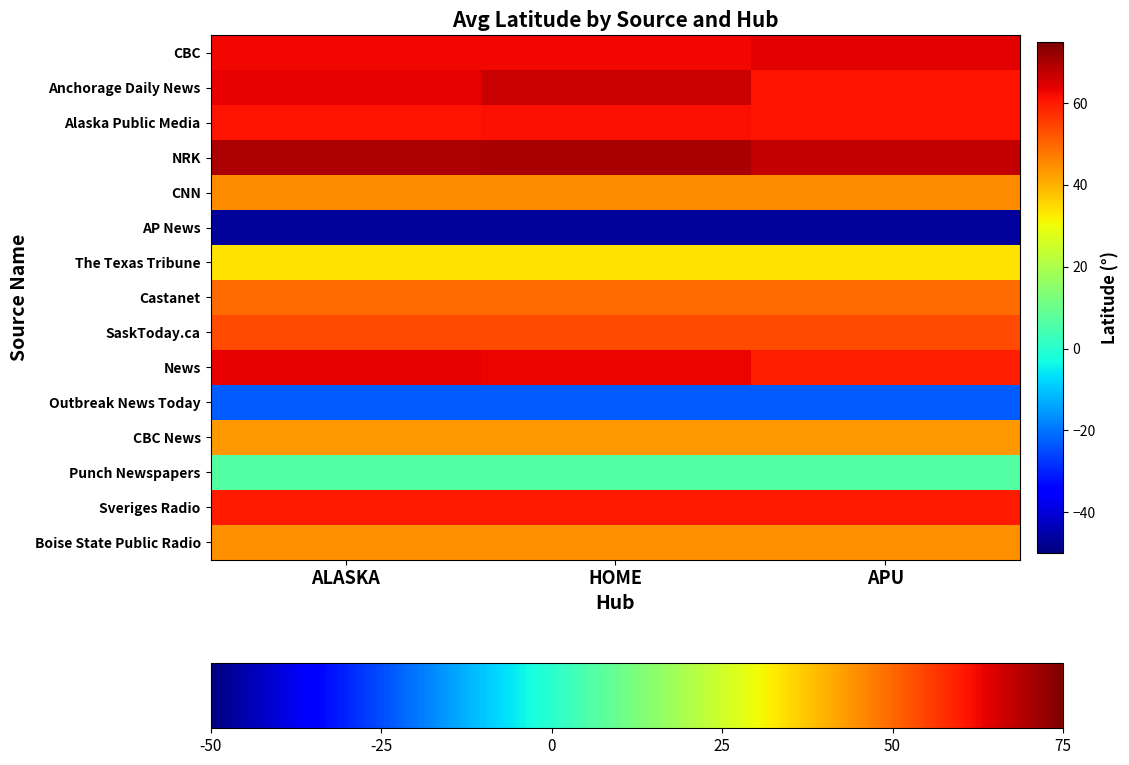

How many series are shown in this chart?

15